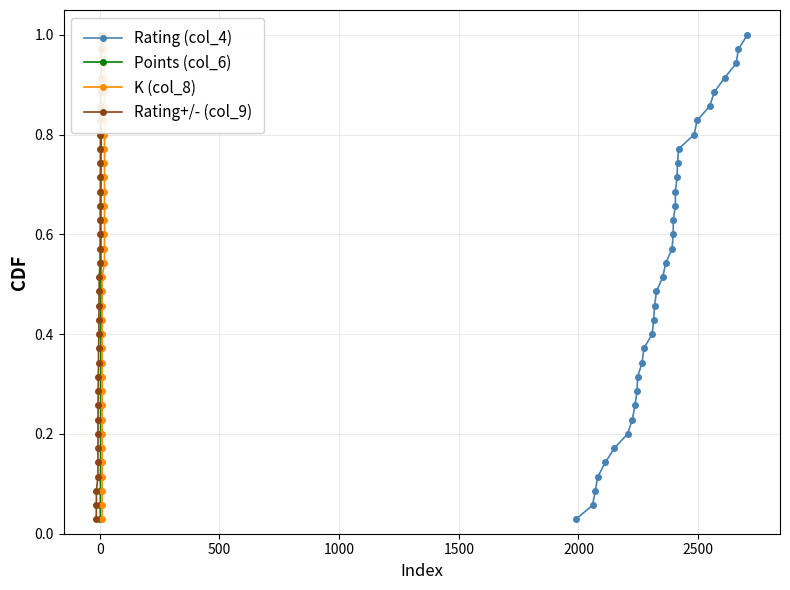

Is it true that Rating+/- (col_9) equals 1.3 at 24?

False